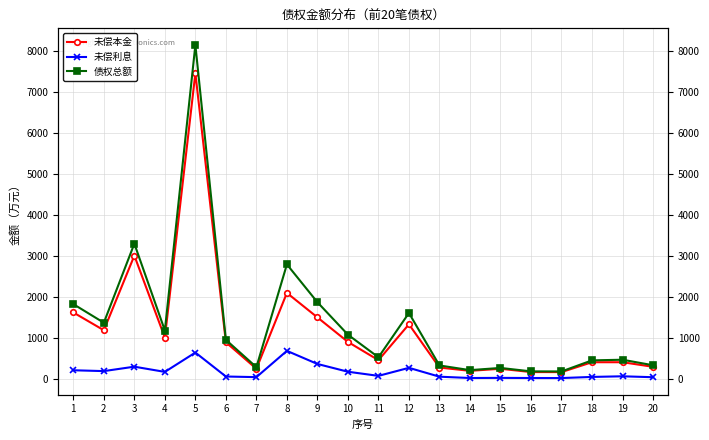

What is the difference between the 未偿利息 values at 15 and 6?

33.3